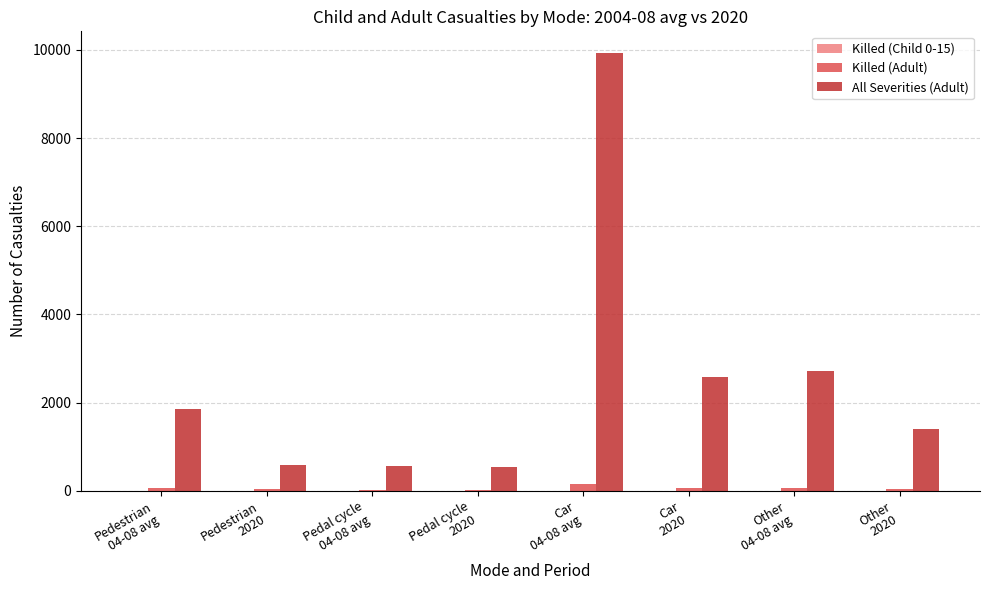

Which series has the largest total across all categories?

All Severities (Adult)